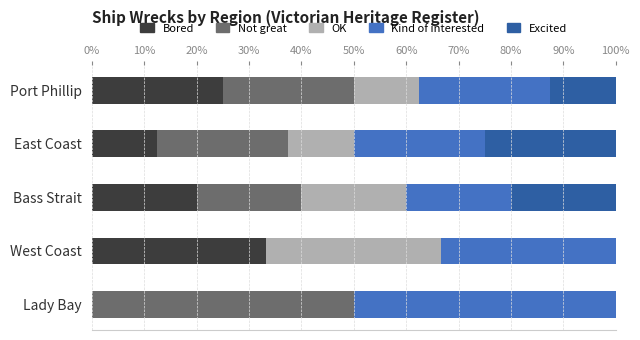

Which category has the highest value in the Bored series?

West Coast